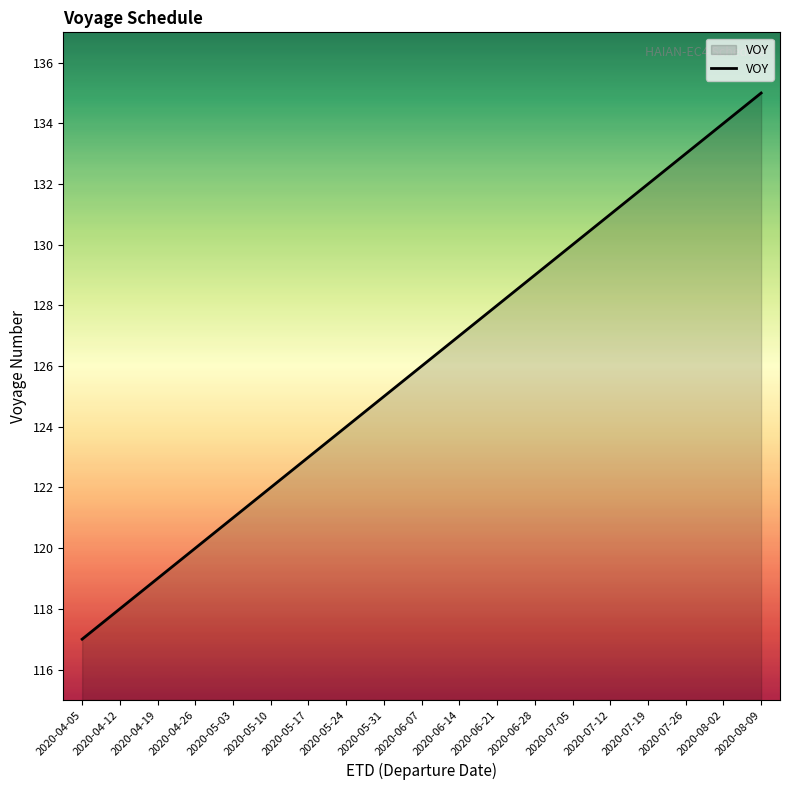

Reading left to right, list all the values displayed in this chart.

2020-04-05=117	2020-04-12=118	2020-04-19=119	2020-04-26=120	2020-05-03=121	2020-05-10=122	2020-05-17=123	2020-05-24=124	2020-05-31=125	2020-06-07=126	2020-06-14=127	2020-06-21=128	2020-06-28=129	2020-07-05=130	2020-07-12=131	2020-07-19=132	2020-07-26=133	2020-08-02=134	2020-08-09=135